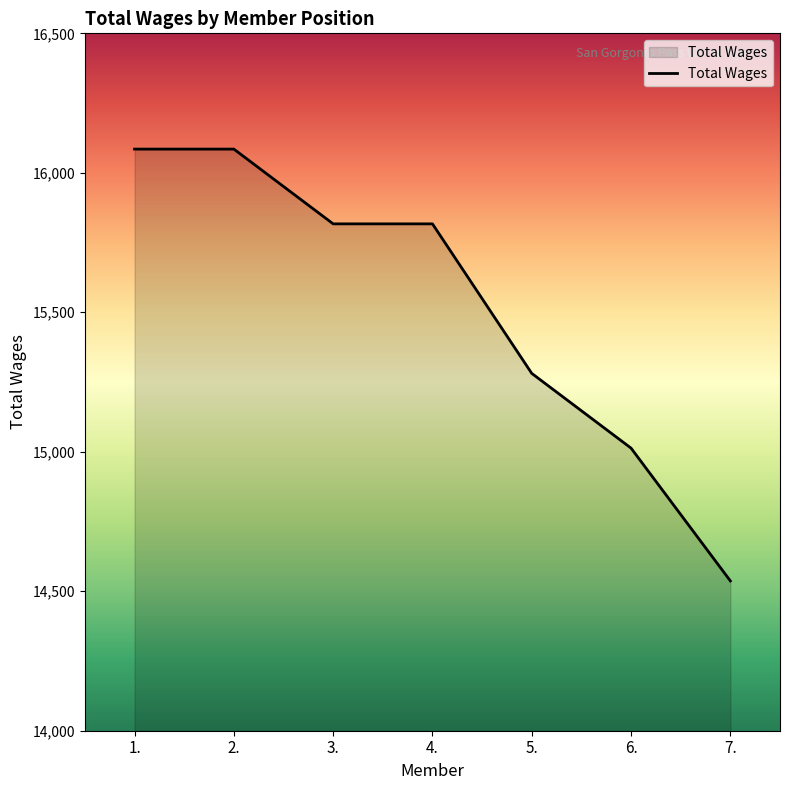

What is the maximum value shown in the chart?

16085